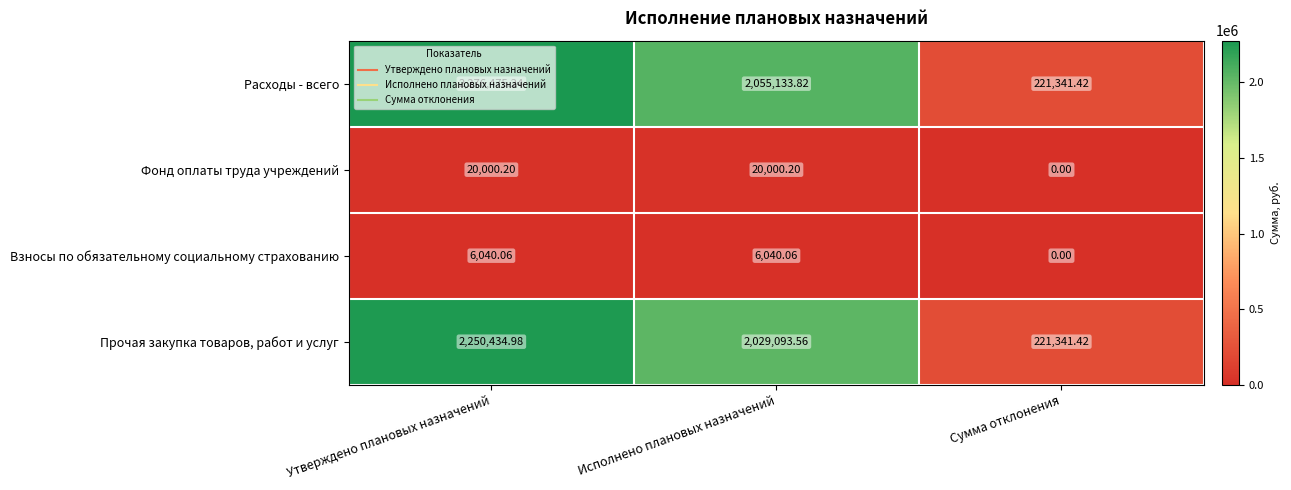

Which label corresponds to the smallest value in the chart?

Сумма отклонения